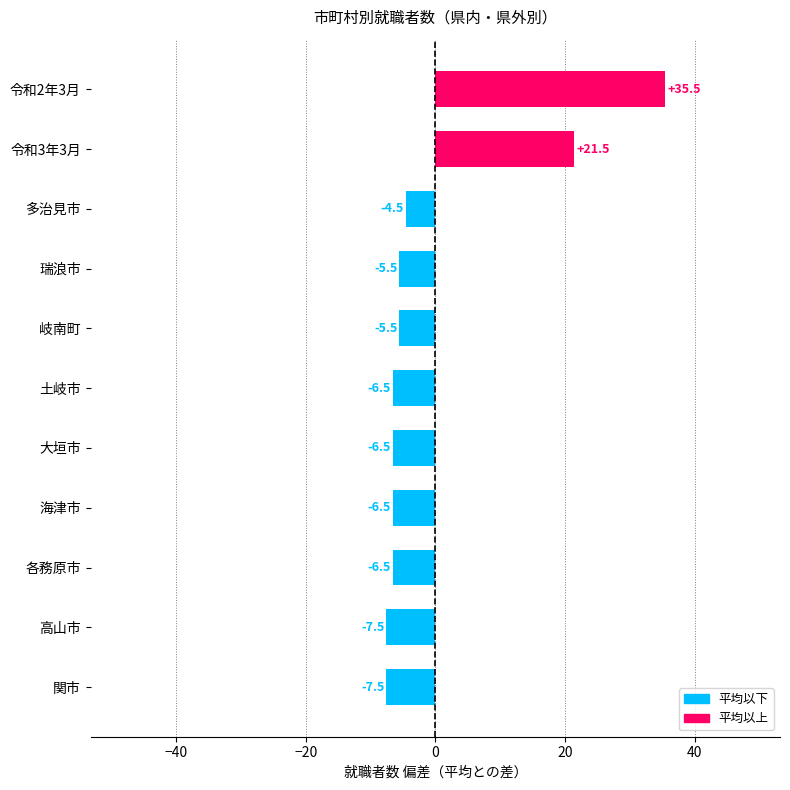

The value at 多治見市 is -4.5. True or false?

True